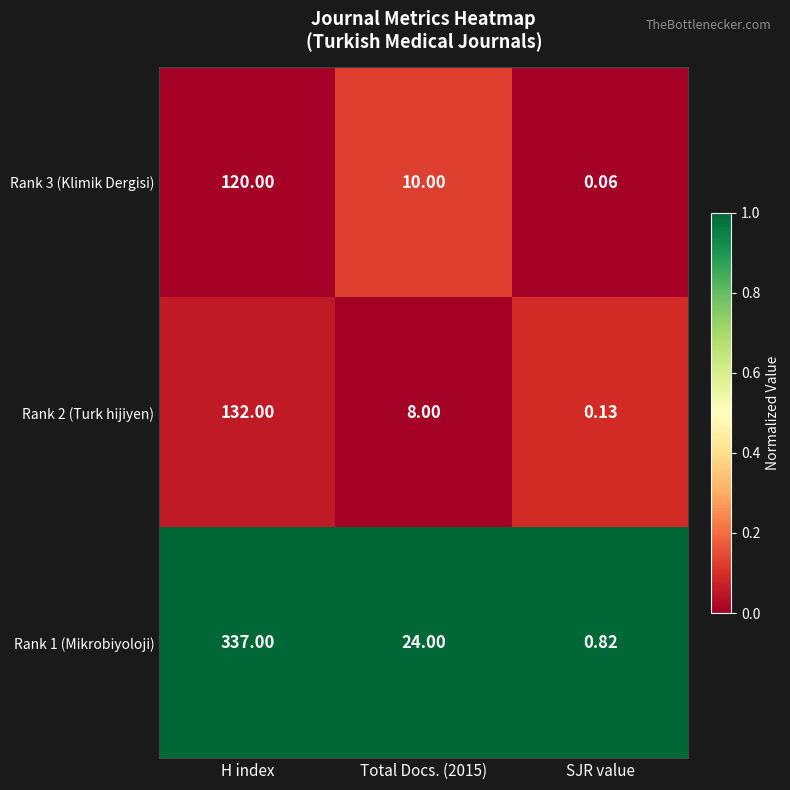

Which category has the lowest value across all series?

SJR value